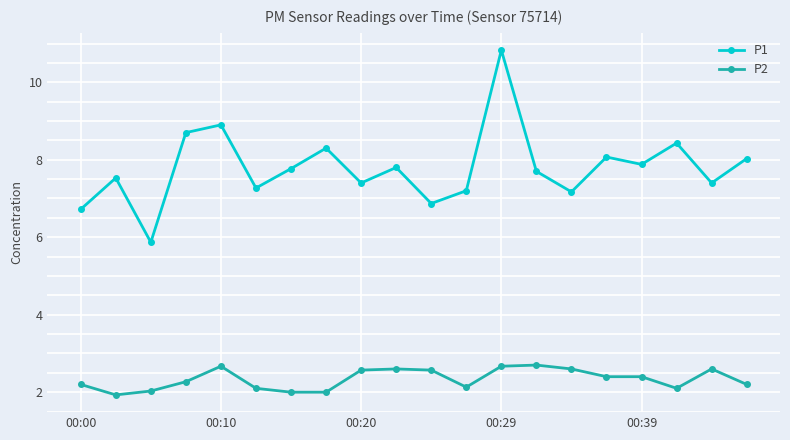

Which series has the largest range (max minus min)?

P1